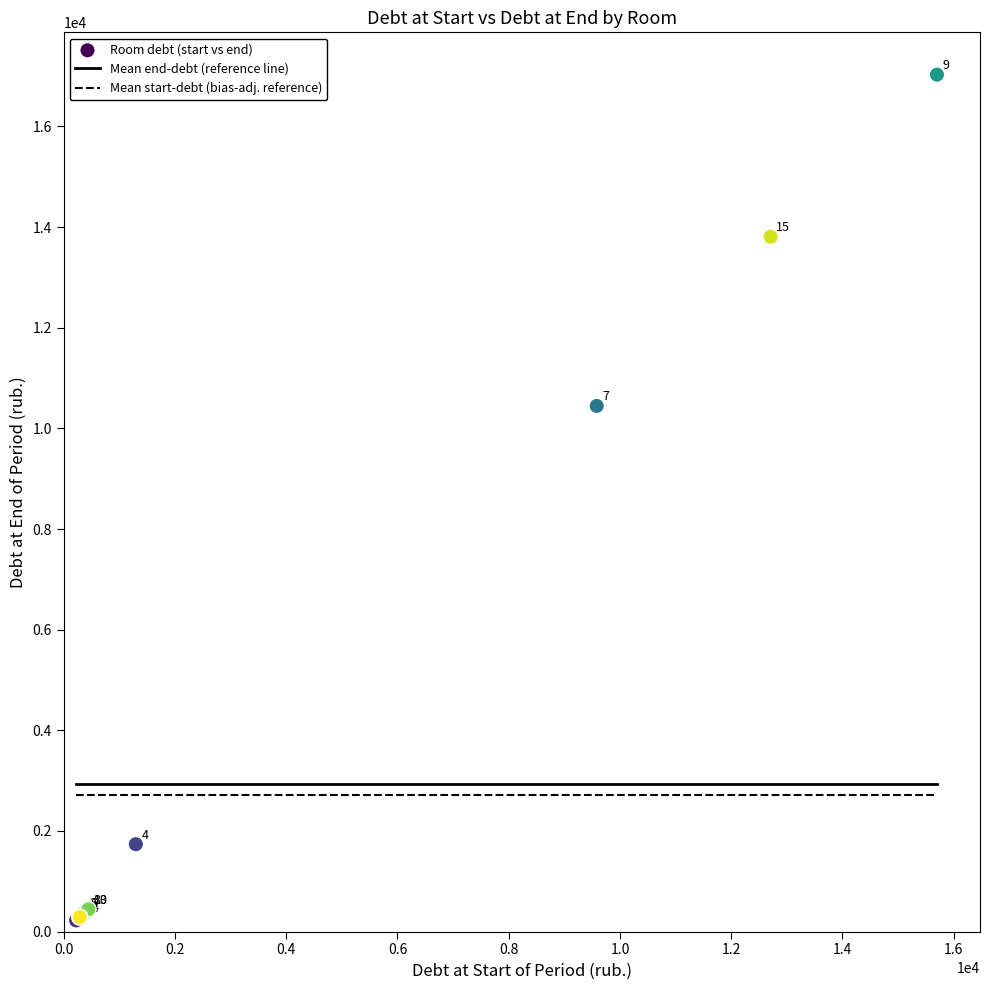

What Y value in the scatter plot is closest to 8626?

10447.1